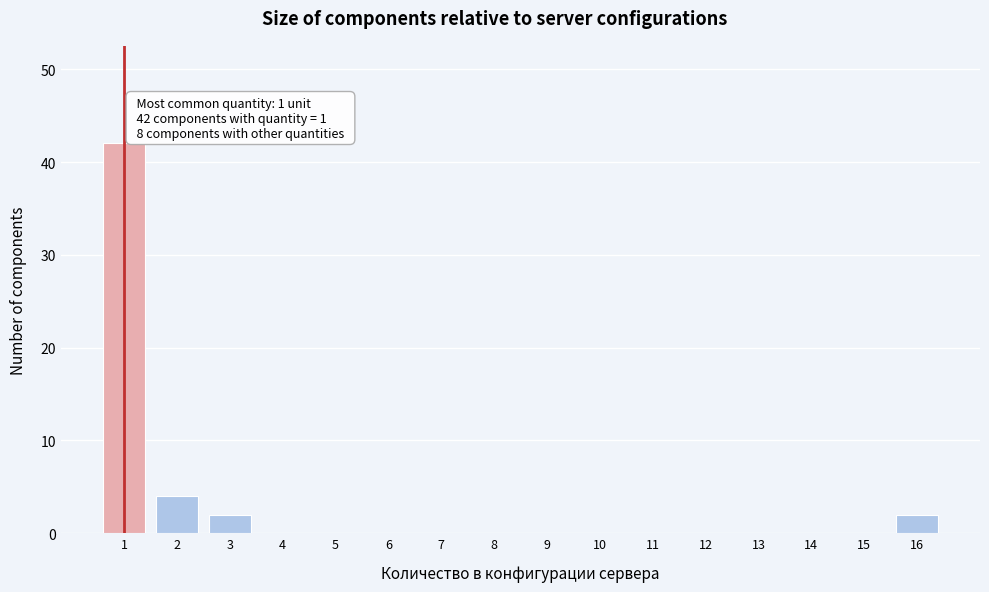

Over which range of the x-axis is the bar tallest?

0.5 to 1.5